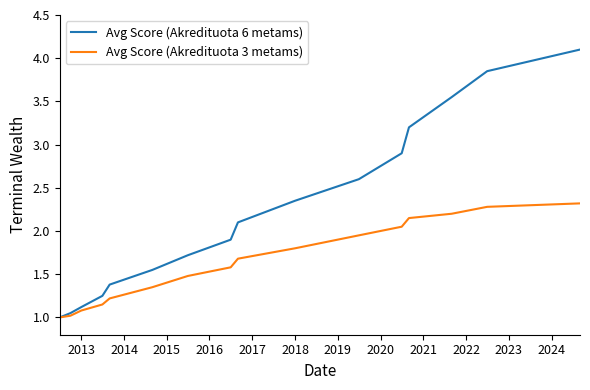

Which series has the widest spread of values?

Avg Score (Akredituota 6 metams)